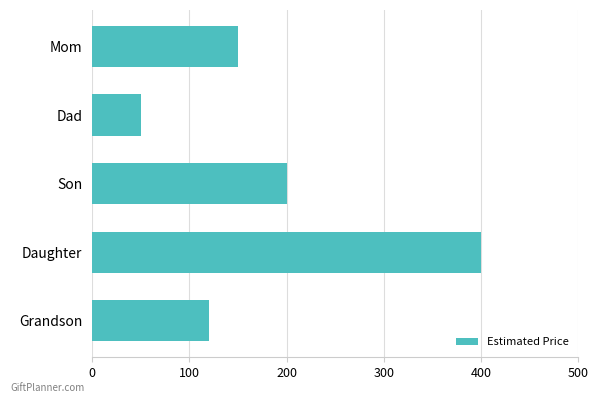

The value at Grandson is 120. True or false?

True